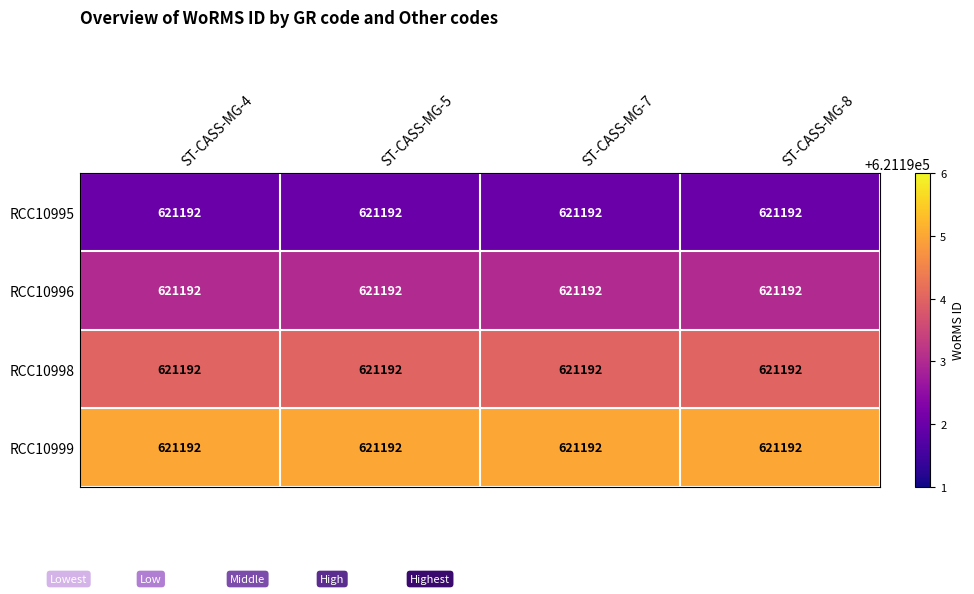

Reading right to left, what are all the values shown in this chart?

RCC10995: ST-CASS-MG-8=621192	ST-CASS-MG-7=621192	ST-CASS-MG-5=621192	ST-CASS-MG-4=621192
RCC10996: ST-CASS-MG-8=621192	ST-CASS-MG-7=621192	ST-CASS-MG-5=621192	ST-CASS-MG-4=621192
RCC10998: ST-CASS-MG-8=621192	ST-CASS-MG-7=621192	ST-CASS-MG-5=621192	ST-CASS-MG-4=621192
RCC10999: ST-CASS-MG-8=621192	ST-CASS-MG-7=621192	ST-CASS-MG-5=621192	ST-CASS-MG-4=621192